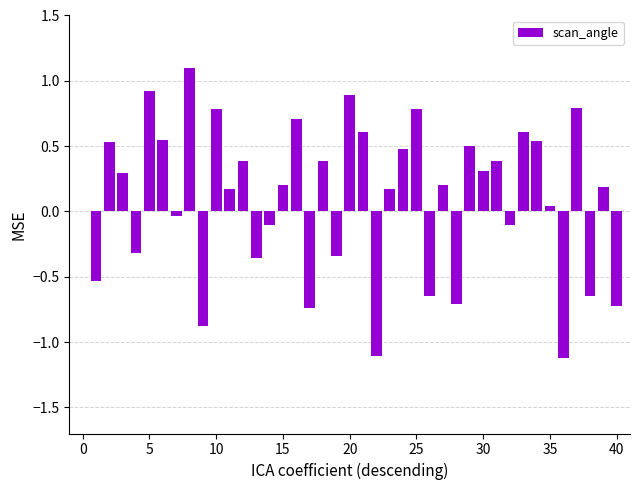

How many bars are there in total?

40